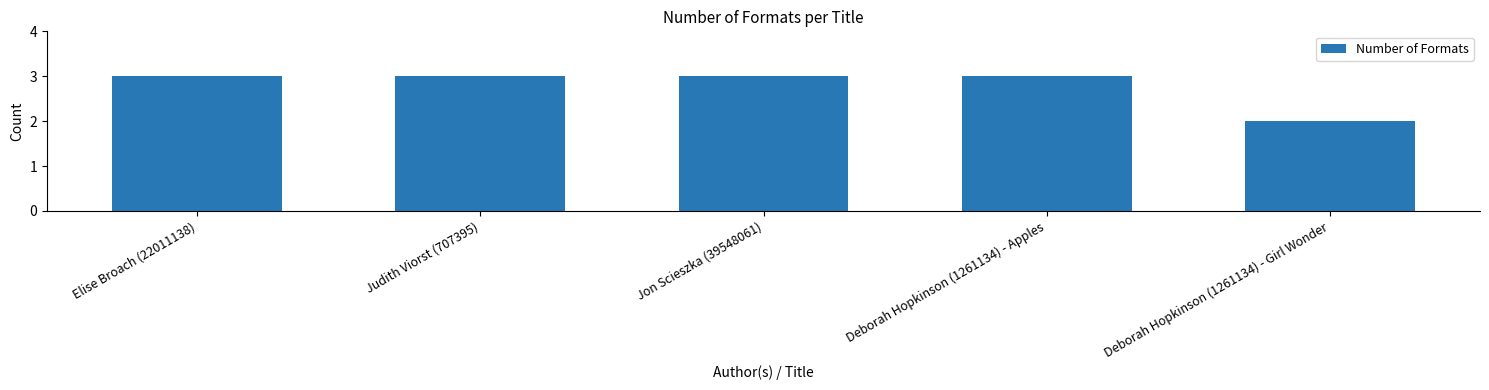

Which has a higher value, Deborah Hopkinson (1261134) - Apples or Deborah Hopkinson (1261134) - Girl Wonder?

Deborah Hopkinson (1261134) - Apples